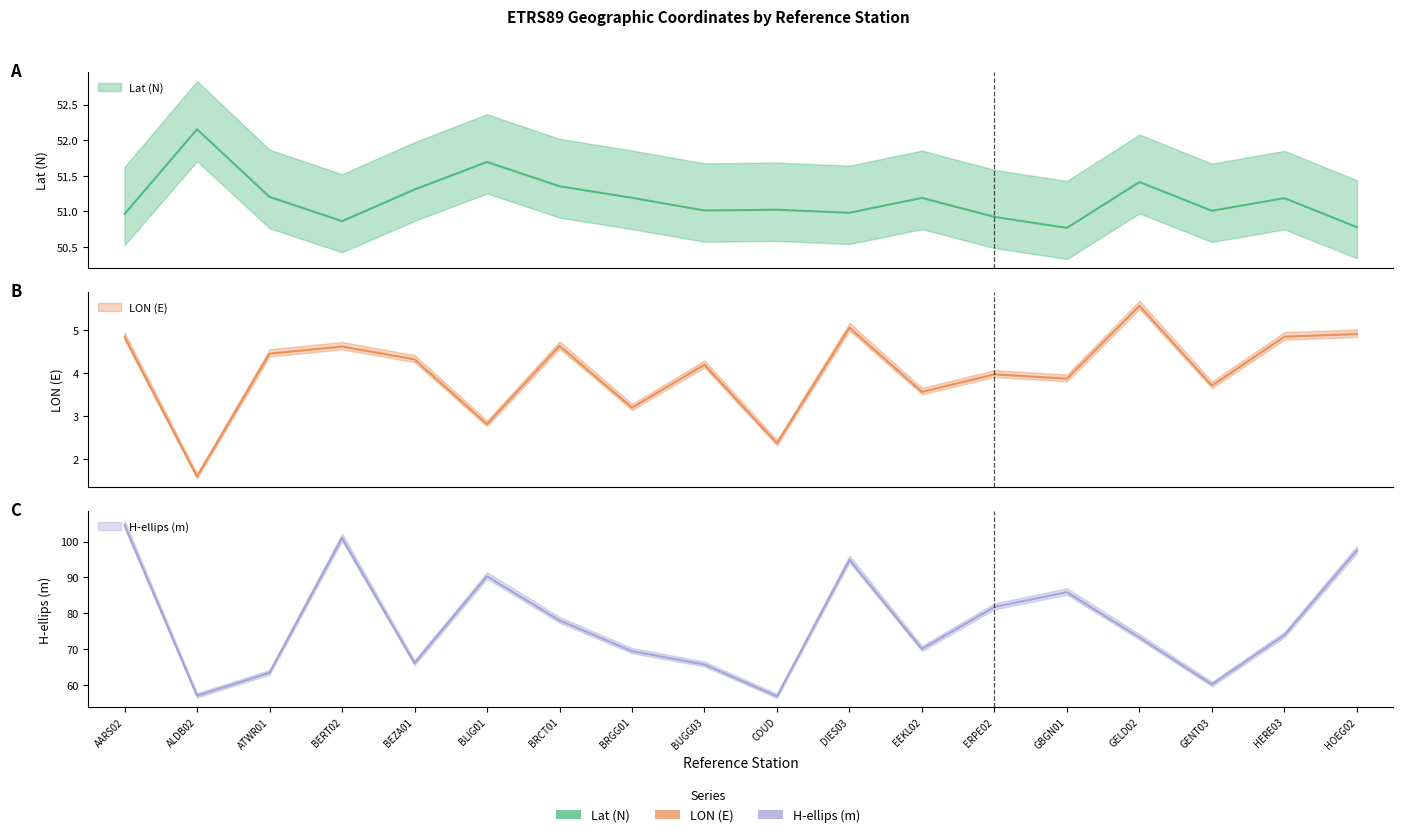

Reading left to right, list all the values displayed in this chart.

Lat (N): 51.0	52.2	51.2	50.9	51.3	51.7	51.4	51.2	51.0	51.0	51.0	51.2	50.9	50.8	51.4	51.0	51.2	50.8
LON (E): 4.8	1.6	4.4	4.6	4.3	2.8	4.6	3.2	4.2	2.4	5.0	3.6	4.0	3.9	5.6	3.7	4.8	4.9
H-ellips (m): 104.7	57.0	63.3	101.0	66.0	90.3	78.0	69.4	65.7	56.8	95.0	70.0	81.8	85.9	73.2	60.1	73.9	97.6